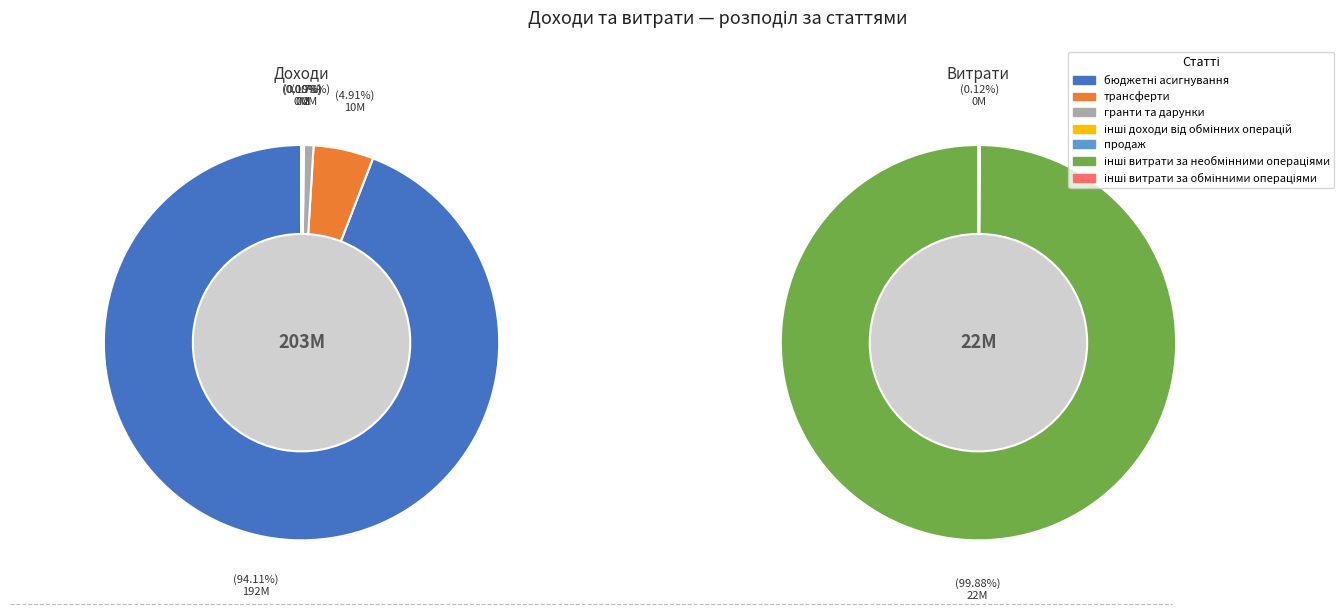

Count the number of slices in the pie.

7